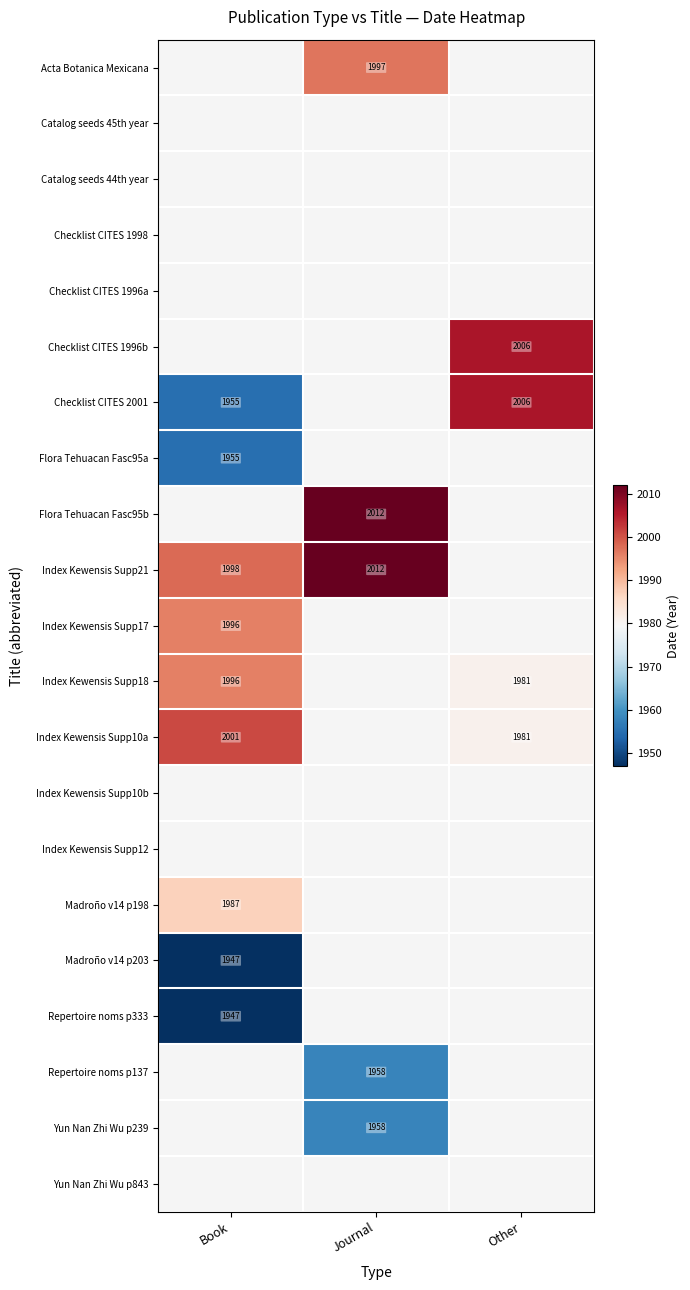

True or false: Acta Botanica Mexicana has a value of 1997 at Journal.

True